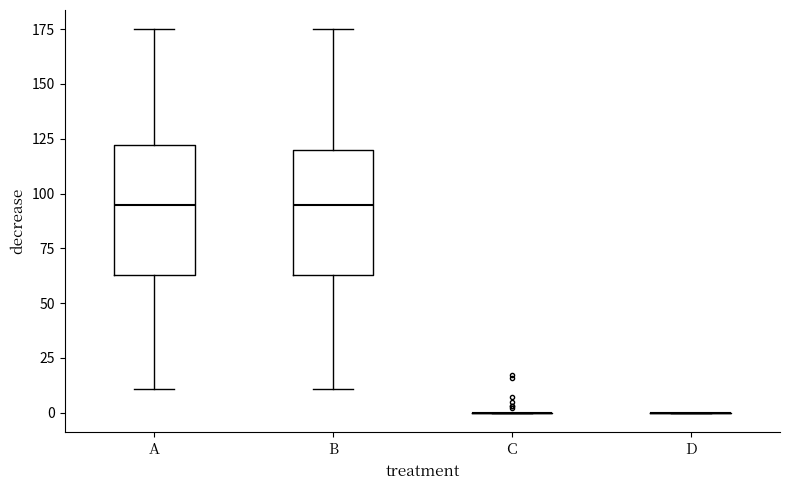

Reading left to right, transcribe this box plot: for each box, give where its median line is, the range the box spans, and where its two whiskers end, as read against the y-axis. The values are not printed on the chart, so give them approximately, as read against the axis.

A: median 95, box 65 to 120, whiskers 10 to 175
B: median 95, box 65 to 120, whiskers 10 to 175
C: box collapsed to a line at 0, whiskers 0 to 0
D: box collapsed to a line at 0, whiskers 0 to 0